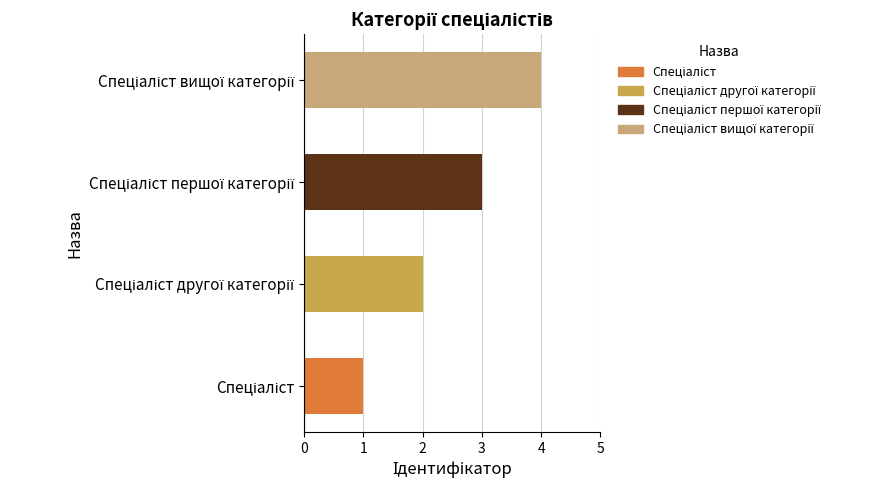

How many bars are there in total?

4